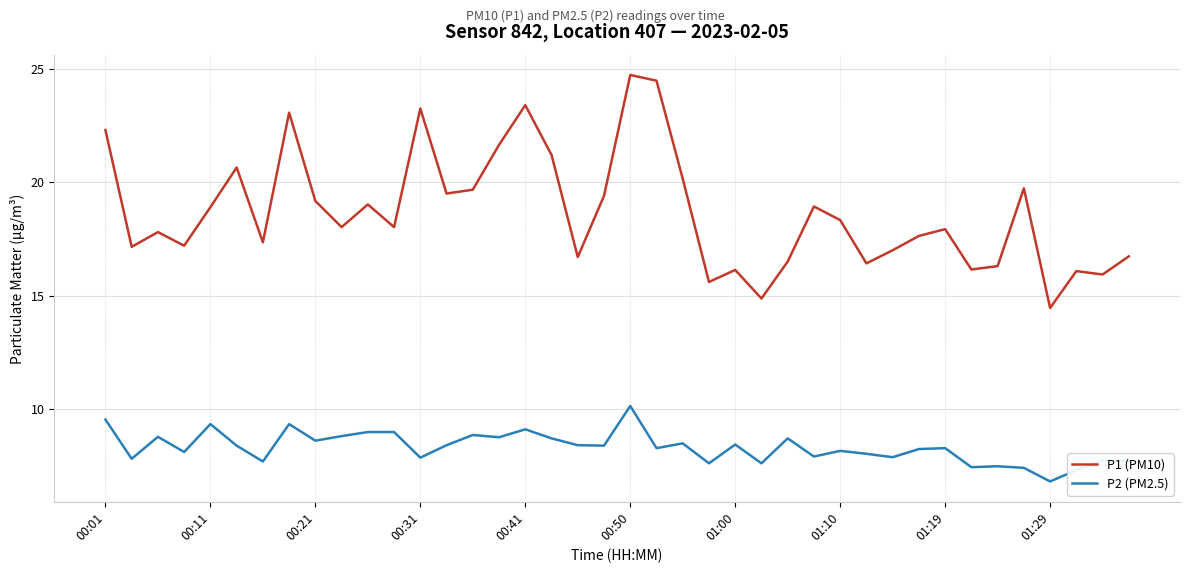

List the series in order of their overall mean, highest first.

P1 (PM10), P2 (PM2.5)